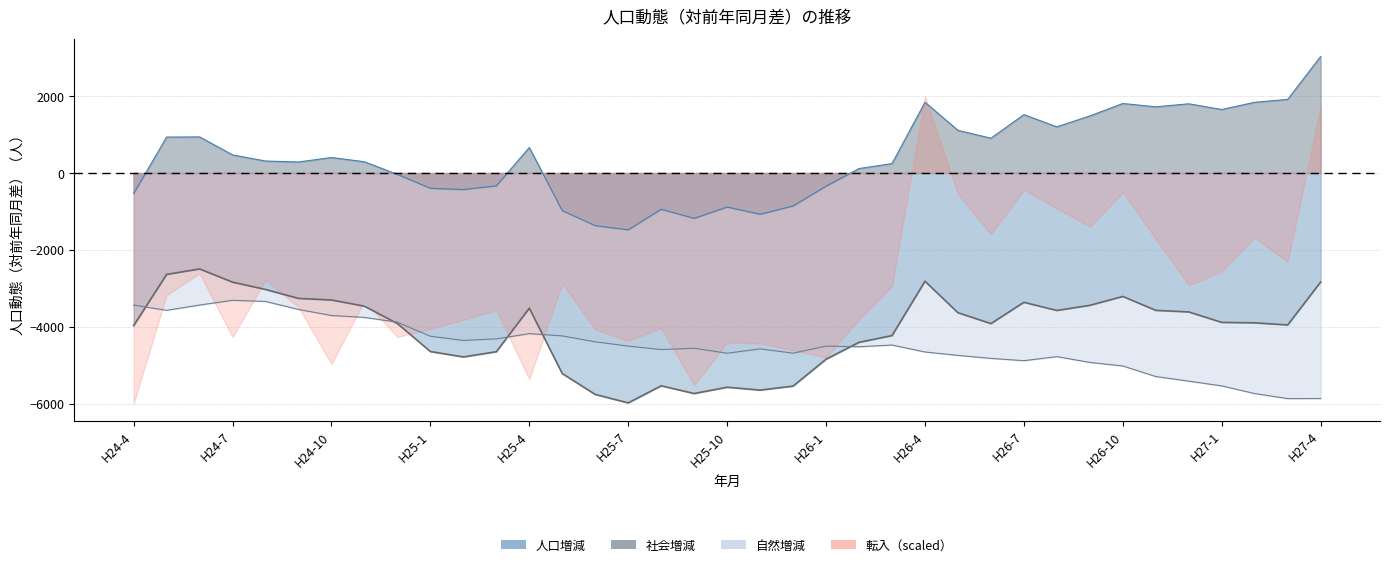

What is the label of the 23rd point from the right?

H25-6